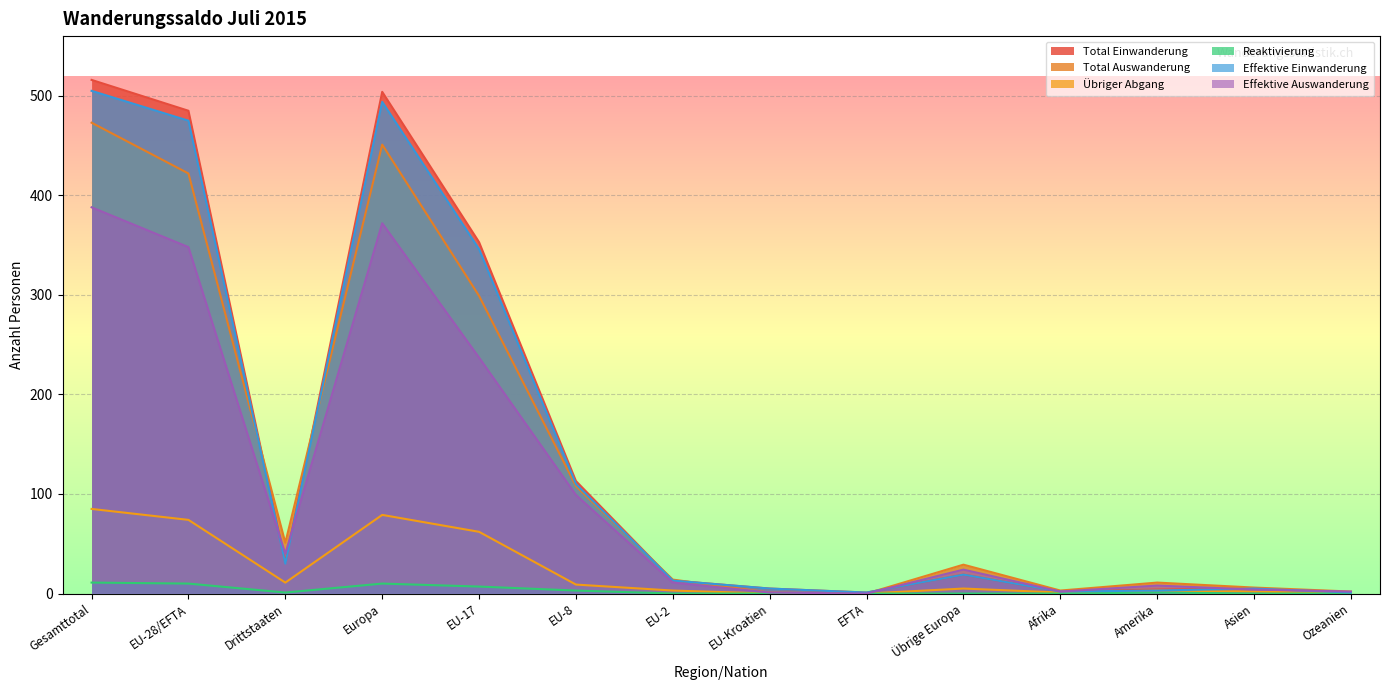

At which label does Total Auswanderung reach its minimum?

EFTA